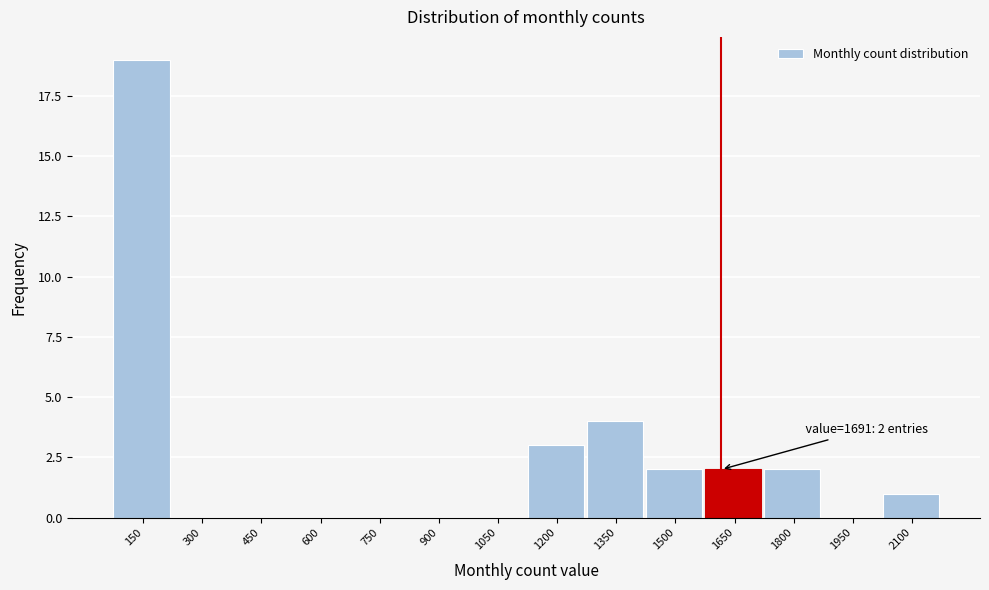

Reading right to left, what are all the values shown in this chart?

2100=1	1950=0	1800=2	1650=2	1500=2	1350=4	1200=3	1050=0	900=0	750=0	600=0	450=0	300=0	150=19